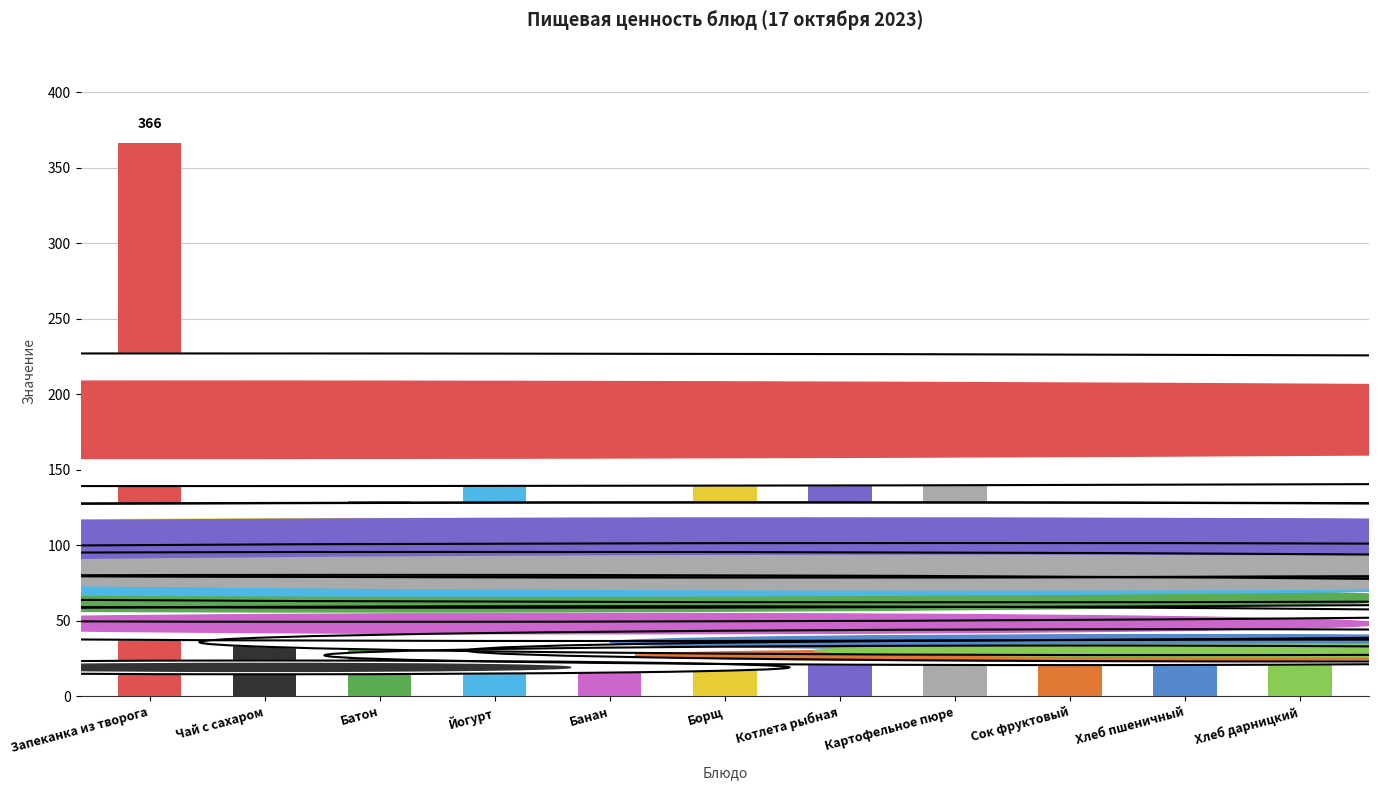

What is the label of the 6th bar from the left?

Борщ